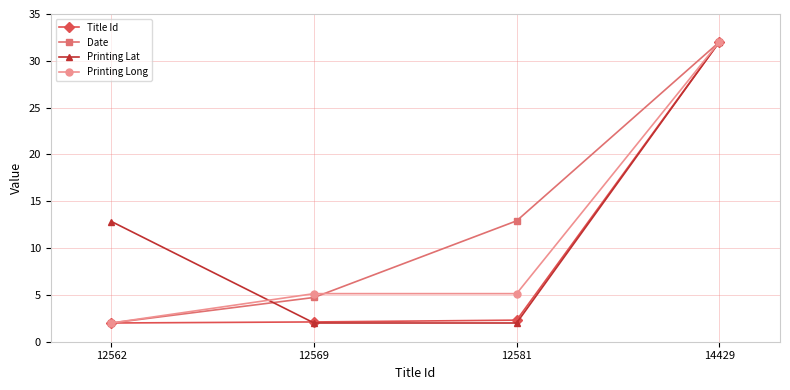

True or false: Printing Lat and Title Id intersect in this chart.

True